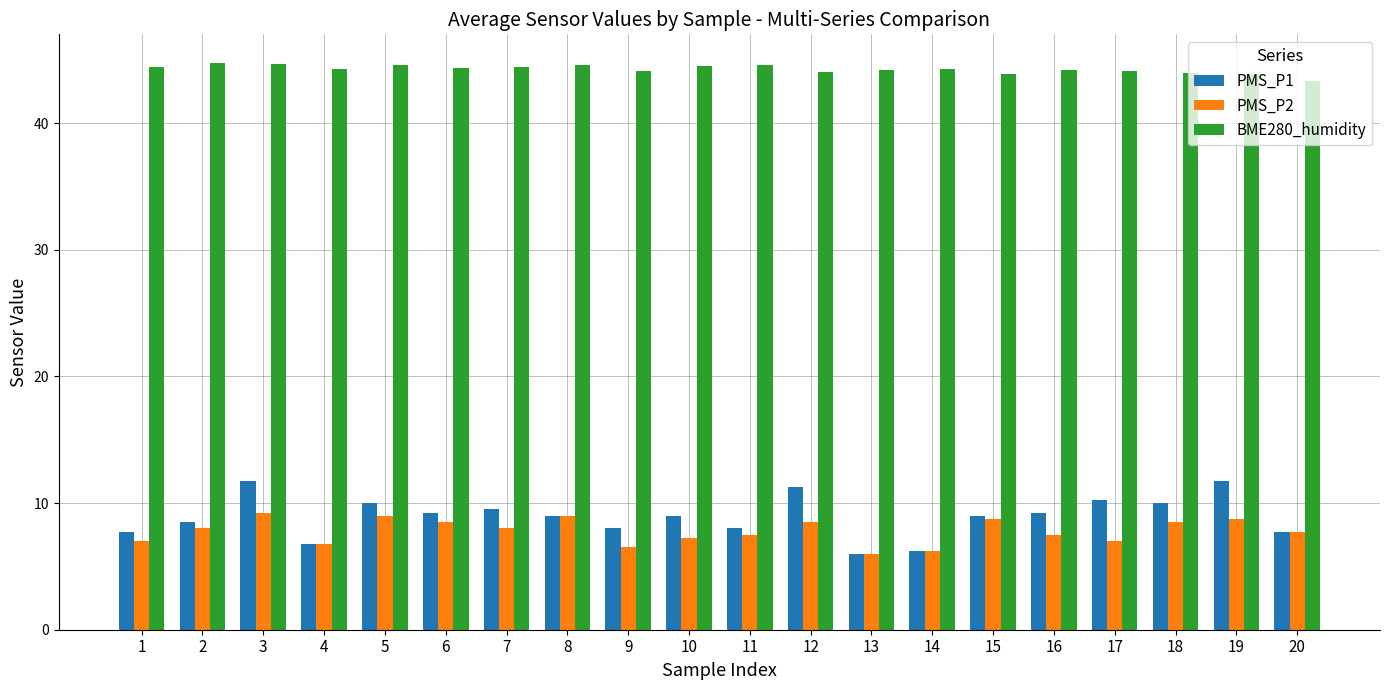

What is the value of the PMS_P2 bar at the 7th from the left?

8.0